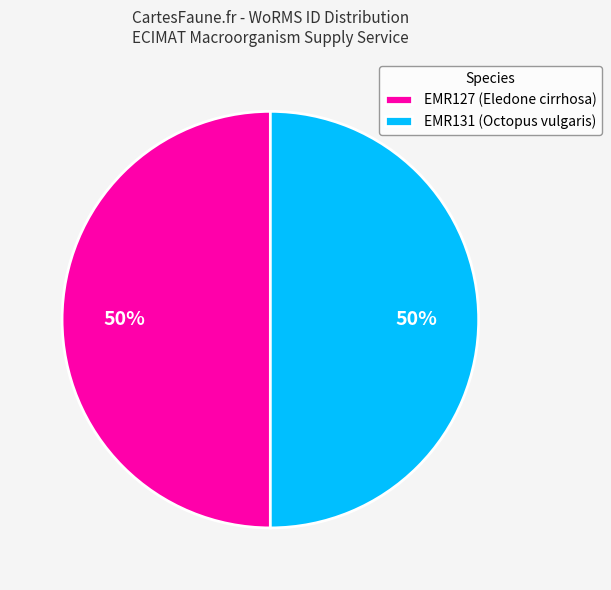

To the nearest percent, what portion does EMR127 (Eledone cirrhosa) represent?

50%